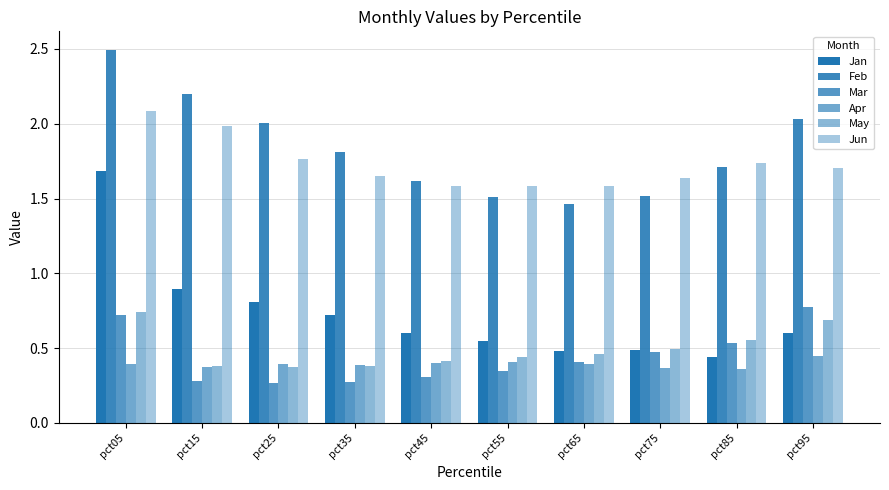

How many groups of bars are there?

10